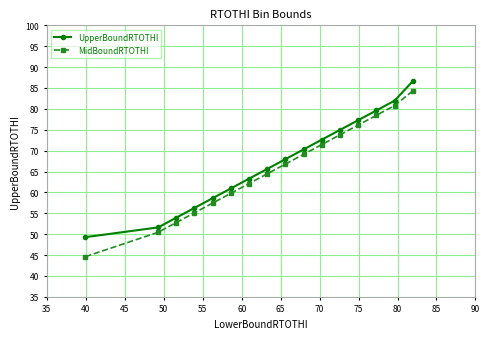

What is the maximum value shown in the chart?

86.6